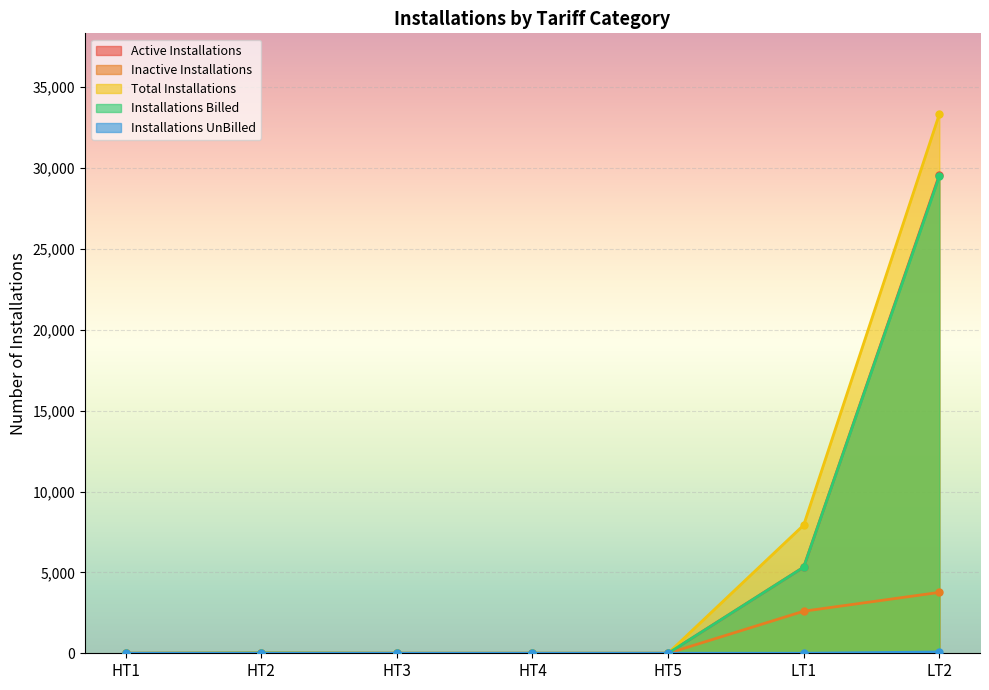

Reading right to left, list all the values displayed in this chart.

Active Installations: 29564	5326	0	0	0	14	0
Inactive Installations: 3765	2601	0	0	0	1	0
Total Installations: 33331	7928	0	0	1	15	0
Installations Billed: 29485	5325	0	0	0	14	0
Installations UnBilled: 79	1	0	0	0	0	0